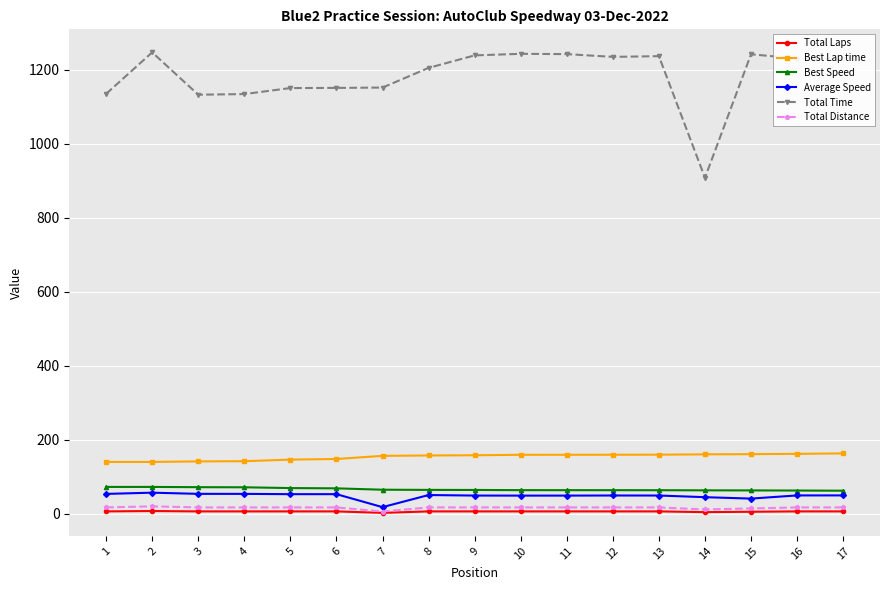

What is the minimum value for Best Speed?

61.9